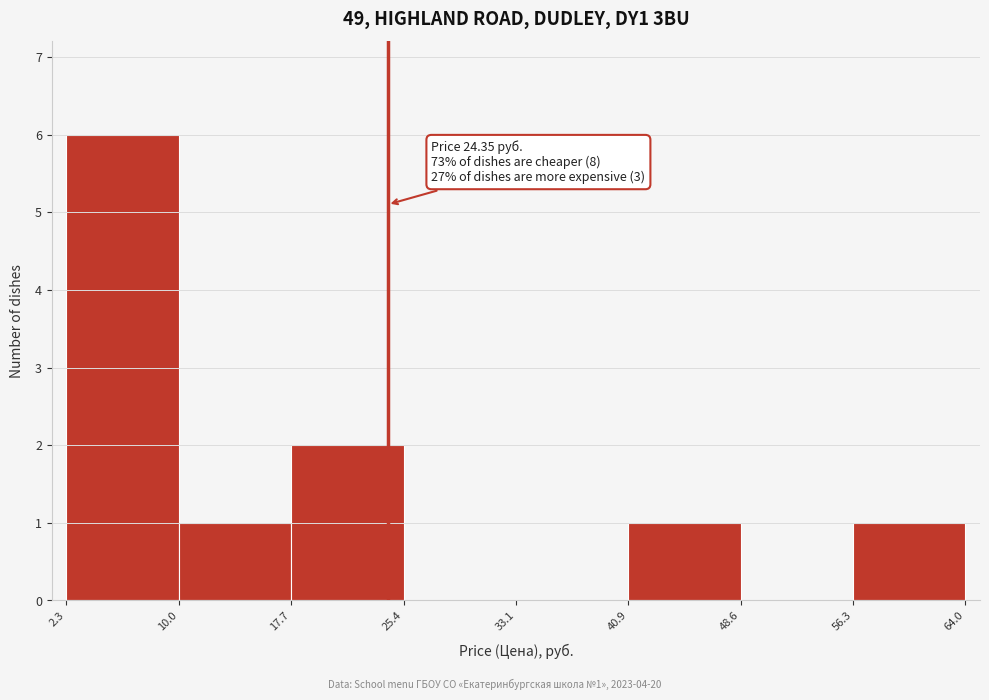

Over which range of the x-axis is the bar tallest?

2.3 to 10.0